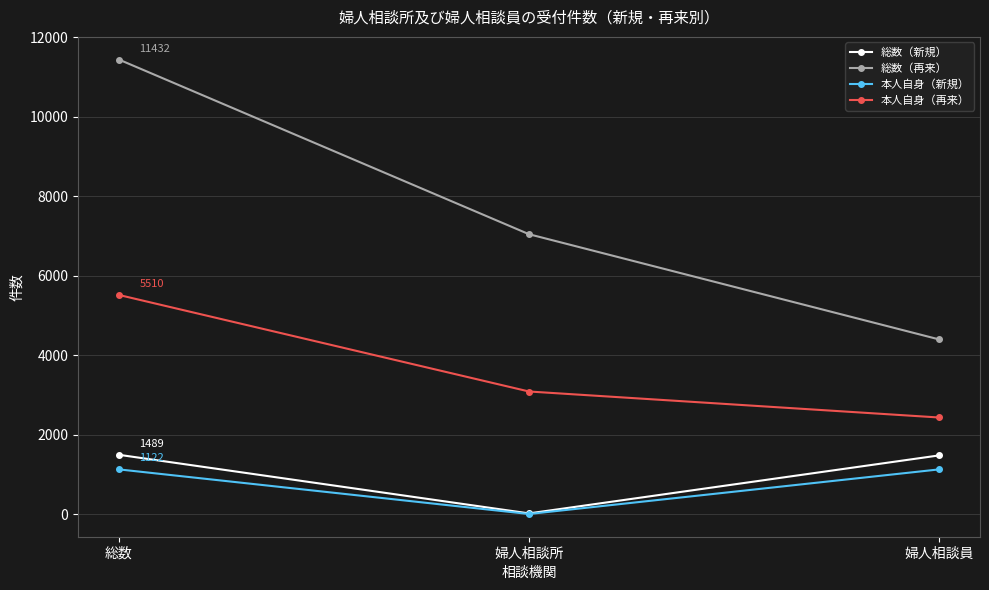

Rank the categories by 総数（再来） value from lowest to highest.

婦人相談員, 婦人相談所, 総数